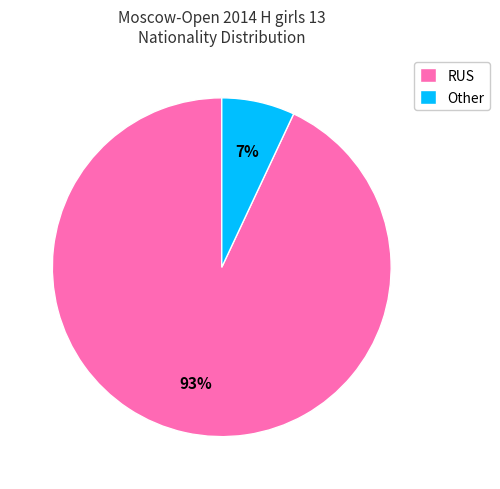

Is there a majority slice in this chart?

Yes